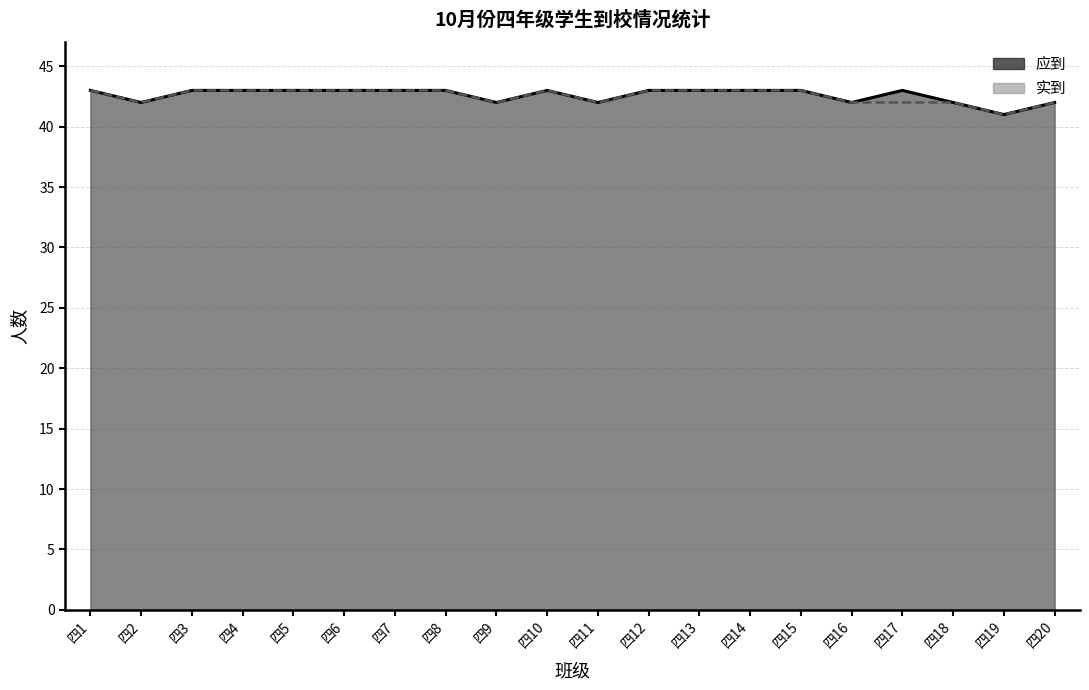

How many values in the 实到 series are below 43?

8